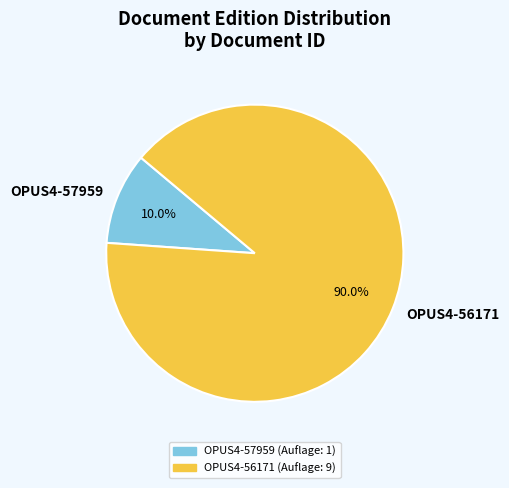

Is it true that OPUS4-56171 is 90% of the pie?

True